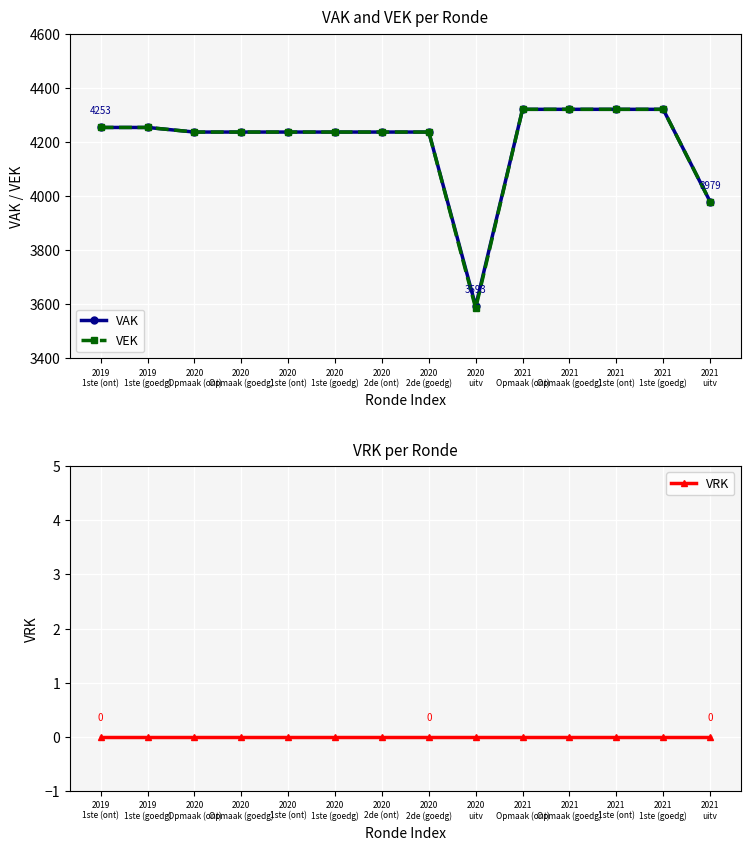

How many data points in VEK are above 4236?

6